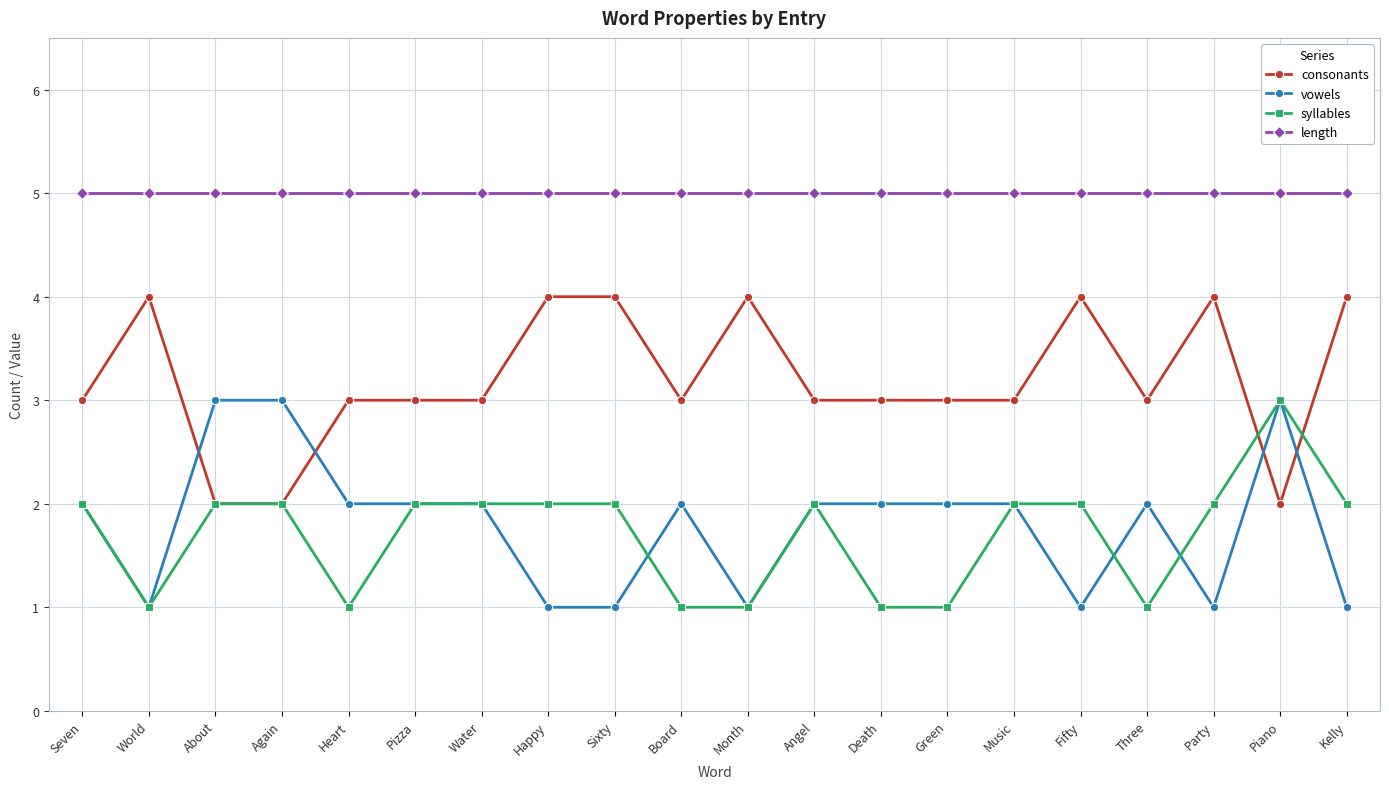

What is the maximum value for length?

5